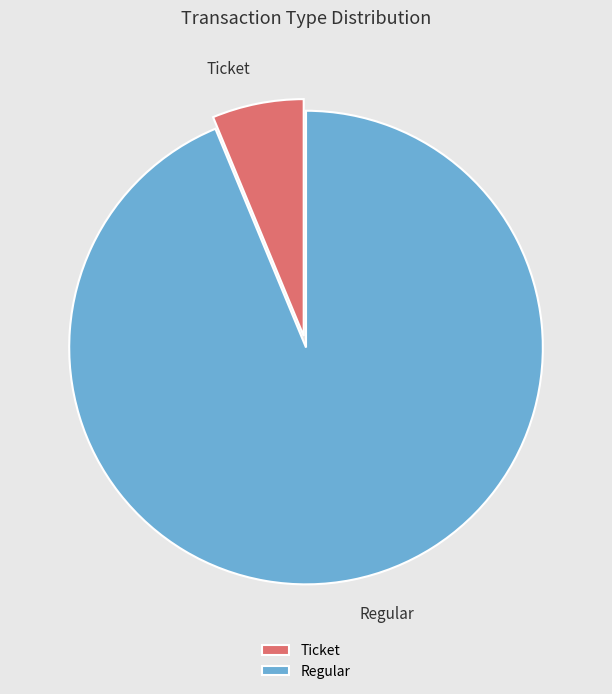

To the nearest percent, what portion does Ticket represent?

6%